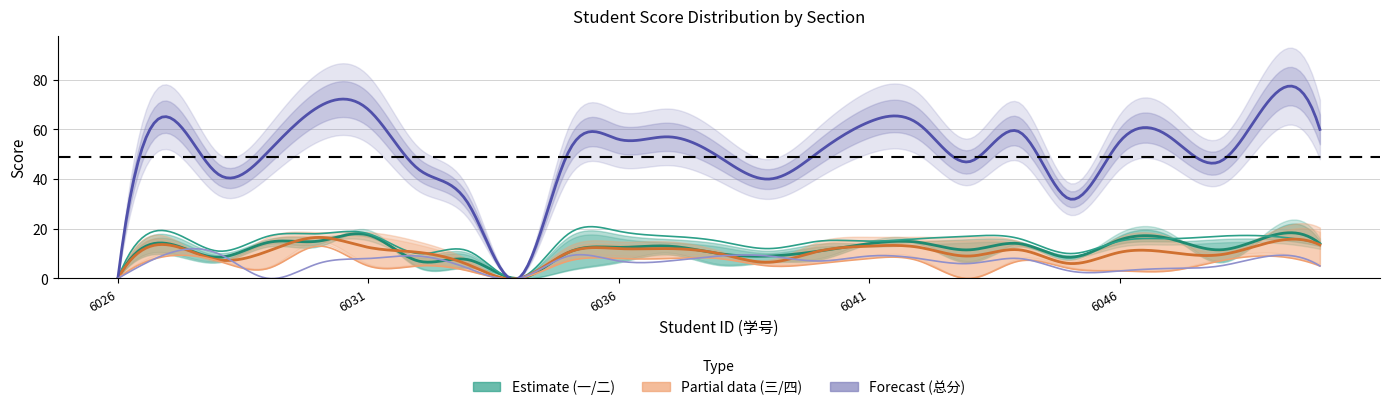

How many values in 总分 are above zero?

23